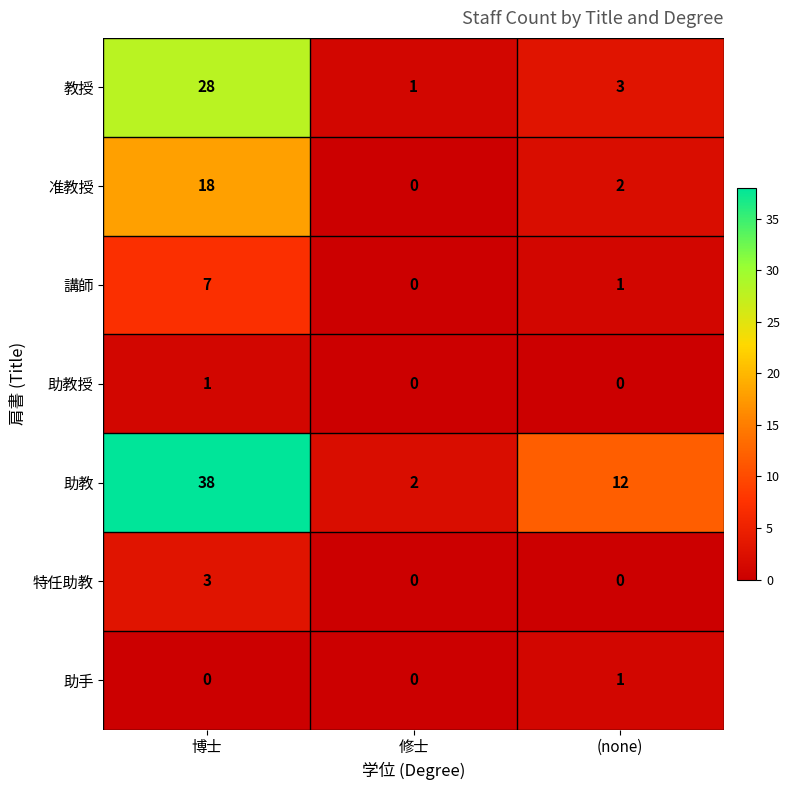

Which series changed the most between 博士 and (none)?

助教